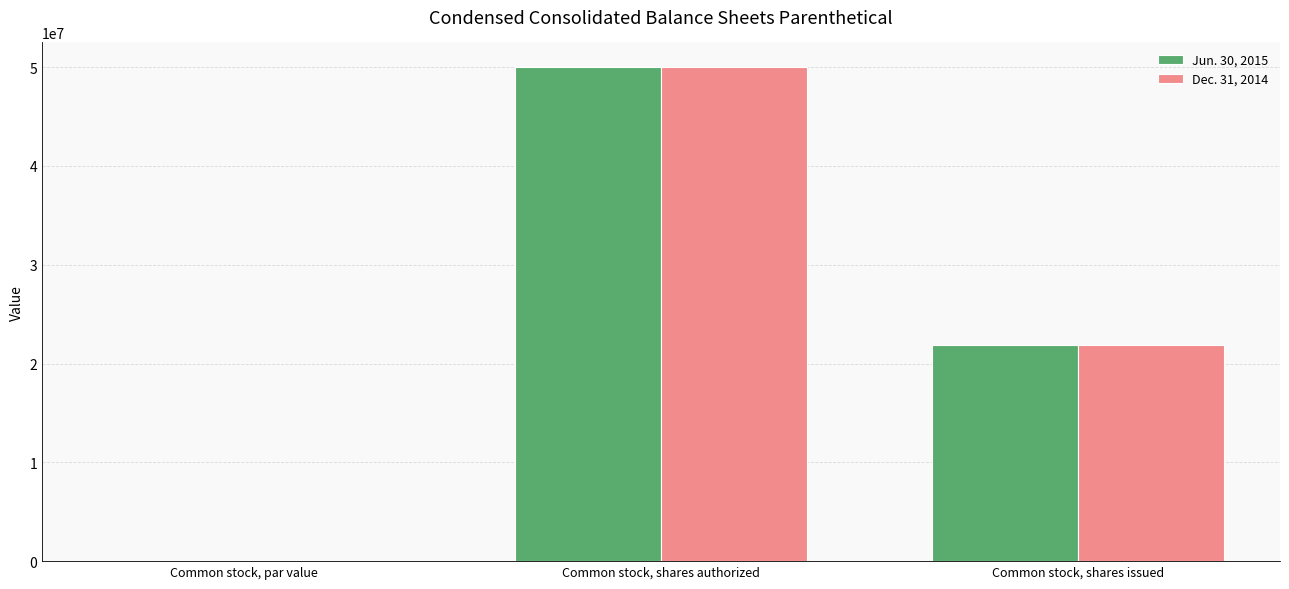

What is the sum of all Dec. 31, 2014 values?

71843851.0